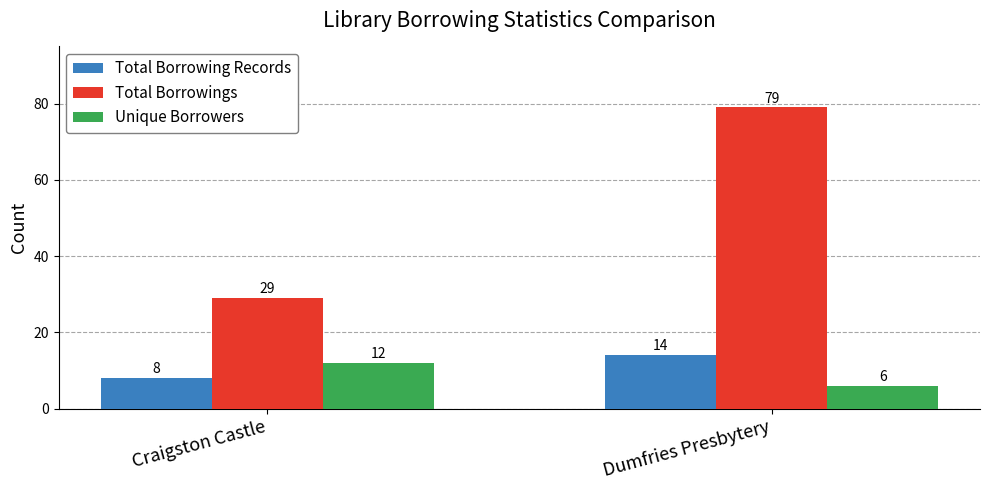

How many values in the Total Borrowing Records series are below 14?

1